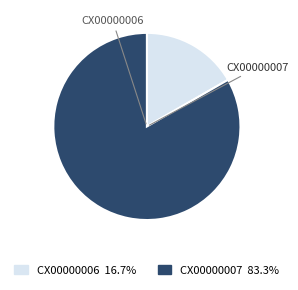

Rank the categories by value from highest to lowest.

CX00000007, CX00000006